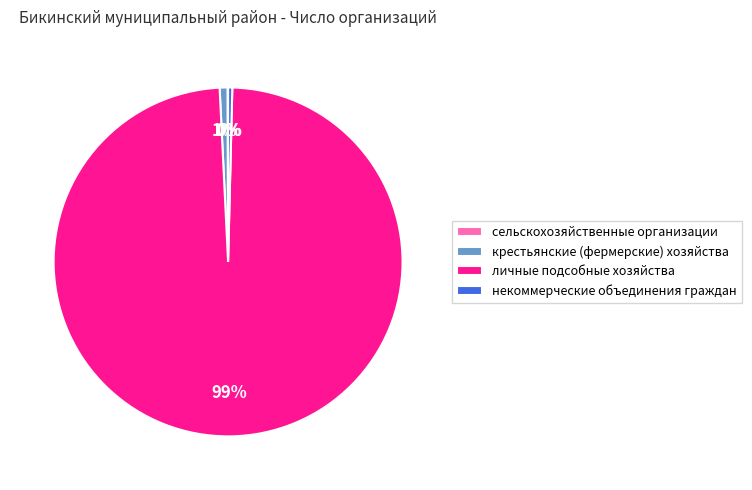

To the nearest percent, what is the combined percentage of крестьянские (фермерские) хозяйства and некоммерческие объединения граждан?

1%